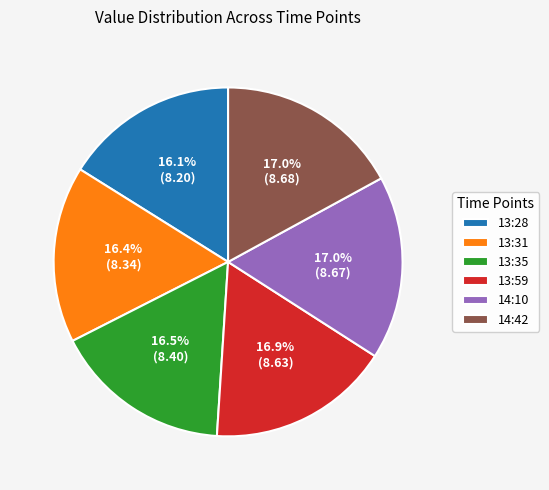

Does any single category account for the majority?

No